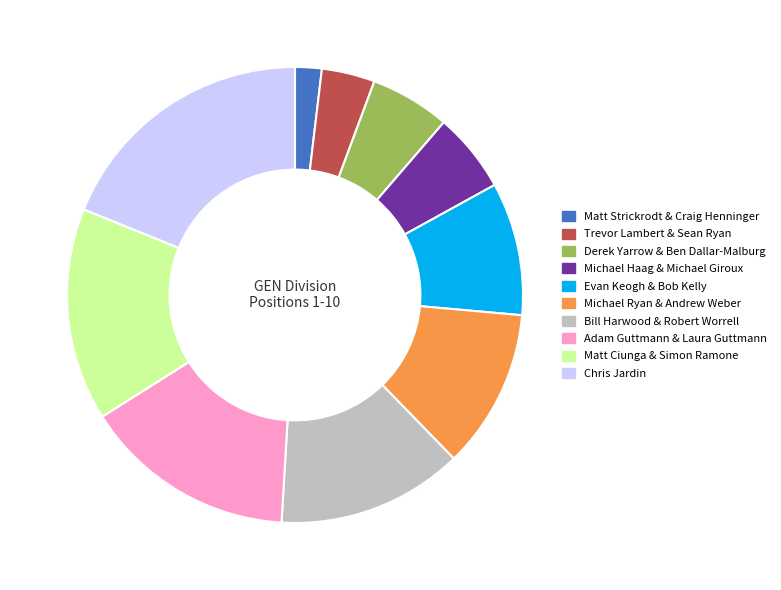

Which slice is the largest?

Chris Jardin